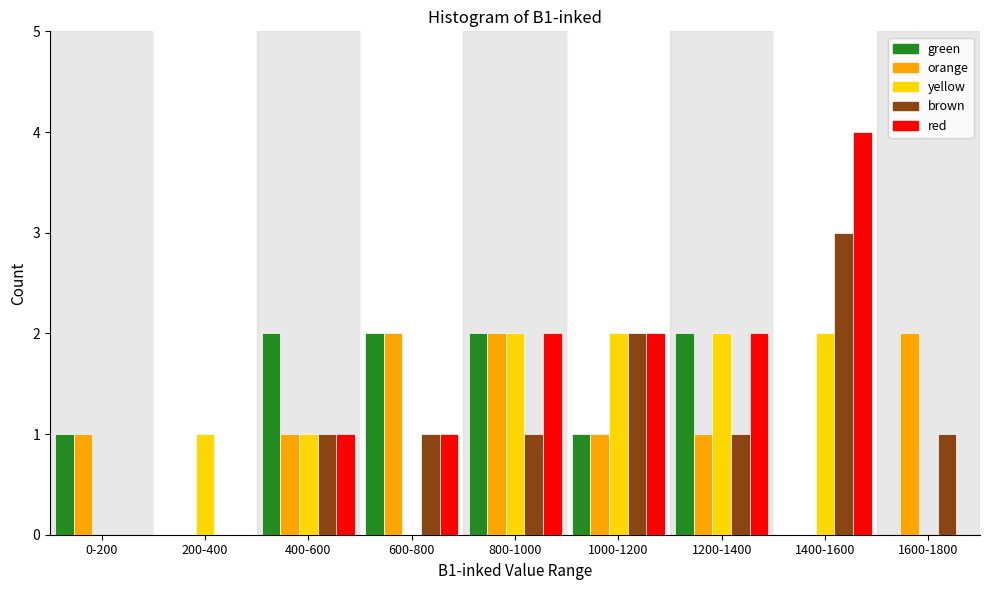

Is the value of green at 800-1000 greater than the value of brown at 200-400?

Yes